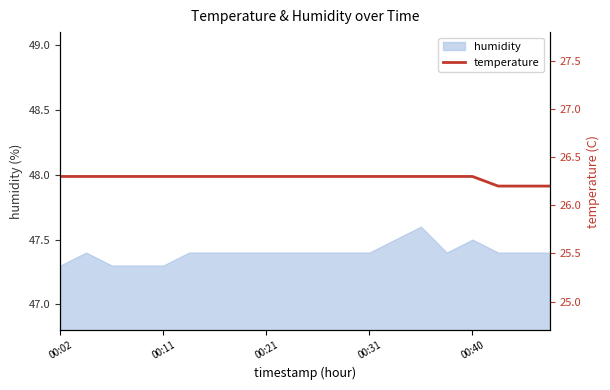

Reading left to right, what are all the values shown in this chart?

26.3	26.3	26.3	26.3	26.3	26.3	26.3	26.3	26.3	26.3	26.3	26.3	26.3	26.3	26.3	26.3	26.3	26.2	26.2	26.2